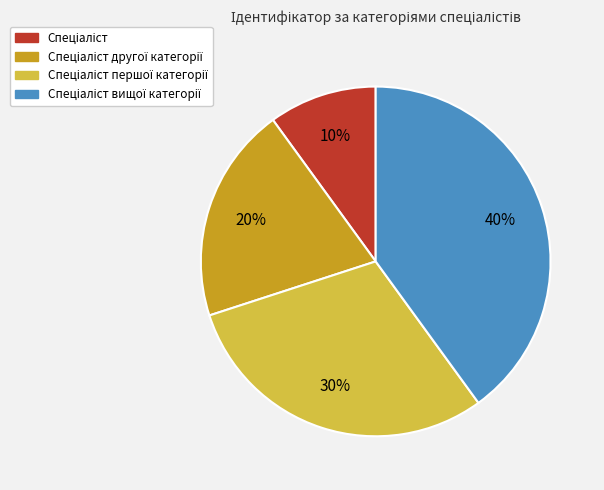

Is there any slice that represents more than half of the pie?

No